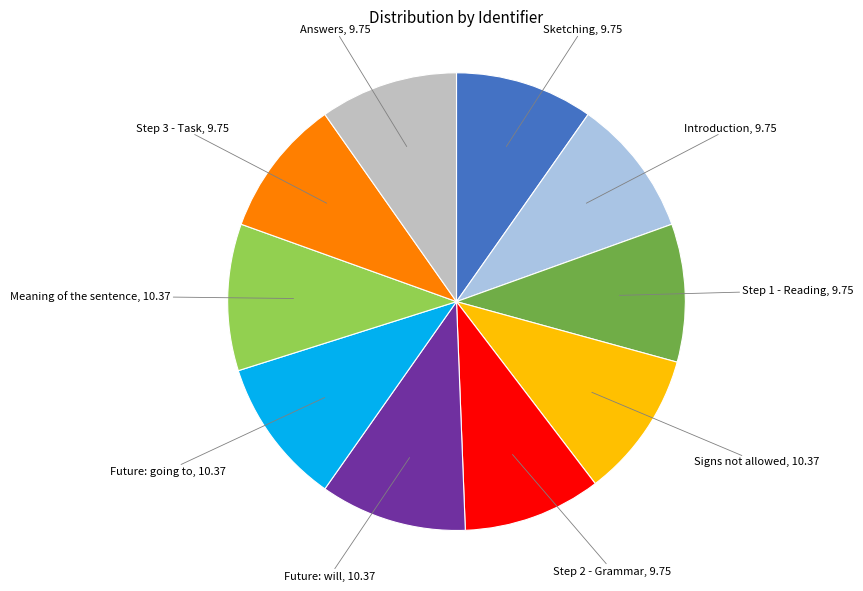

Does any single category account for the majority?

No